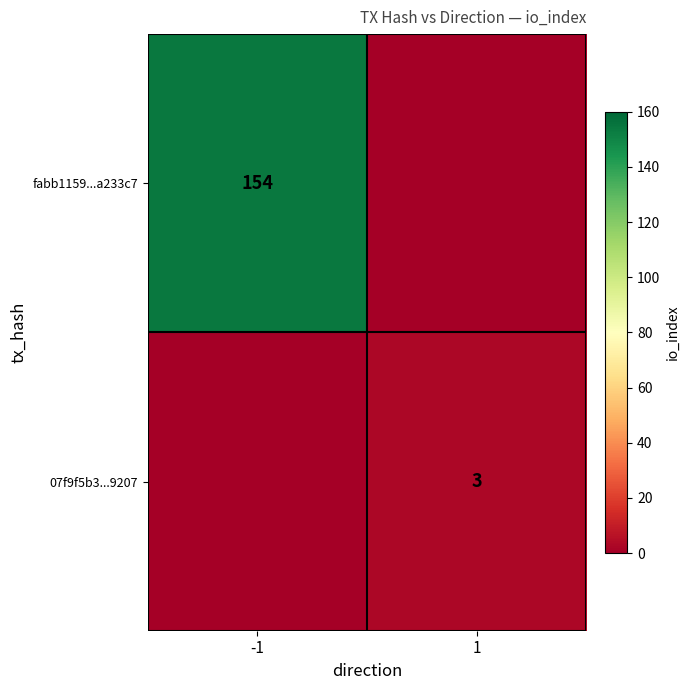

At how many categories does at least one series exceed 56?

1